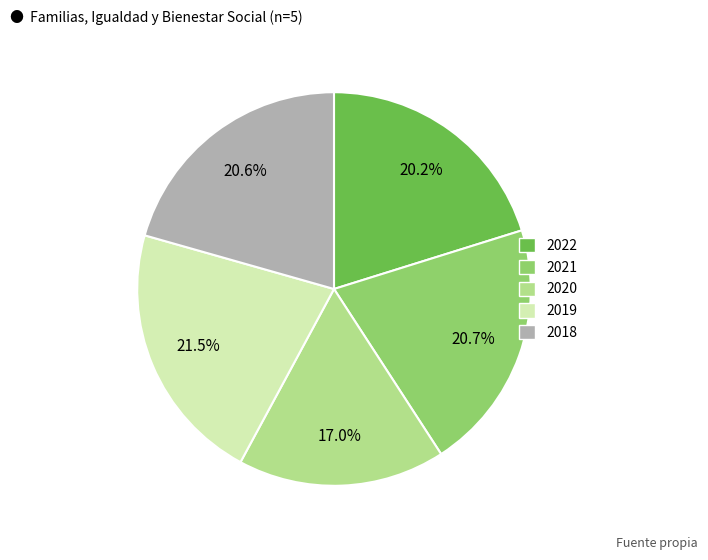

How many slices are in this pie chart?

5